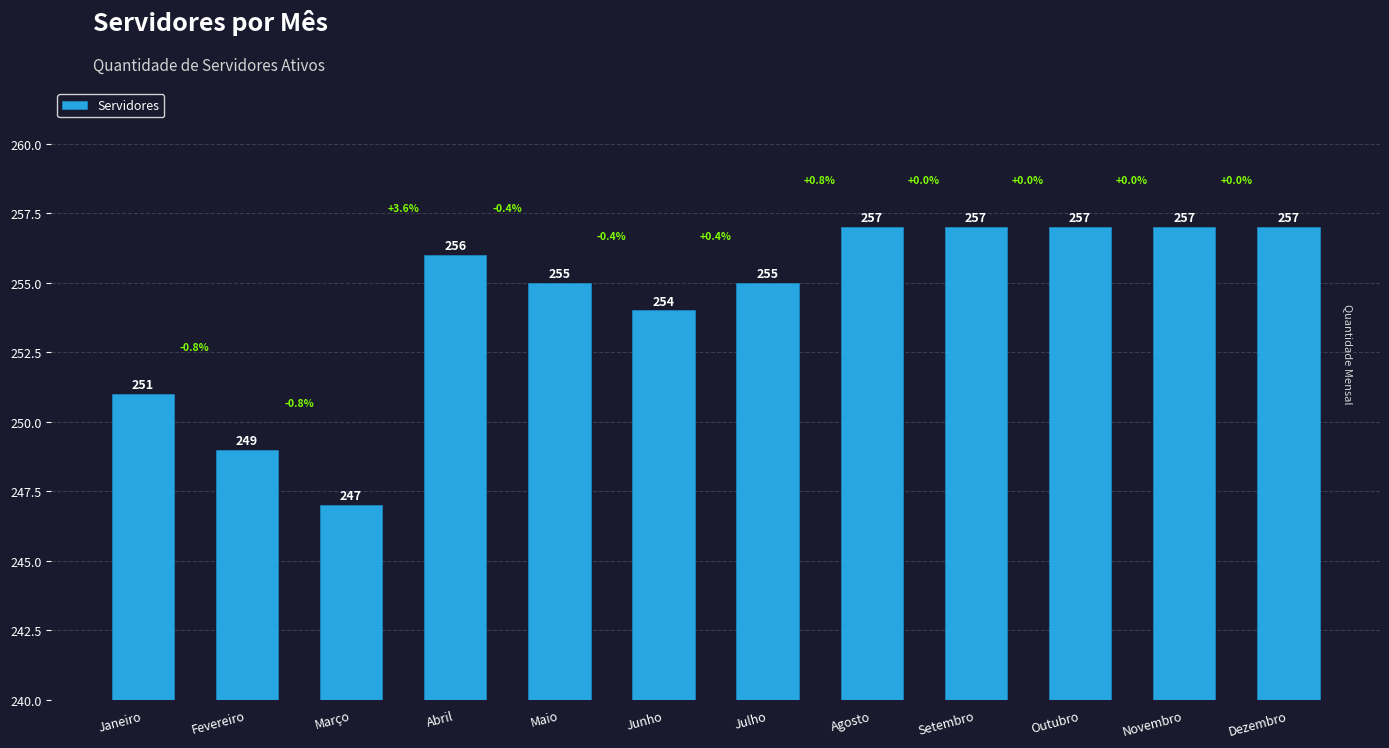

What is the change in value from Maio to Novembro?

+2